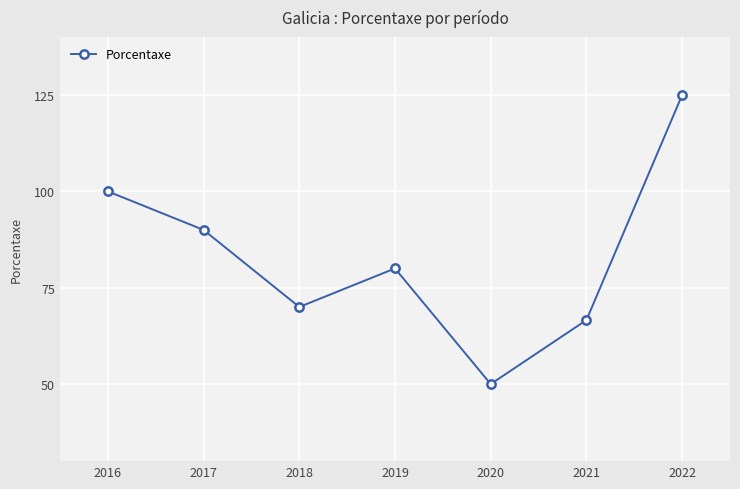

How many data points are less than 80?

3